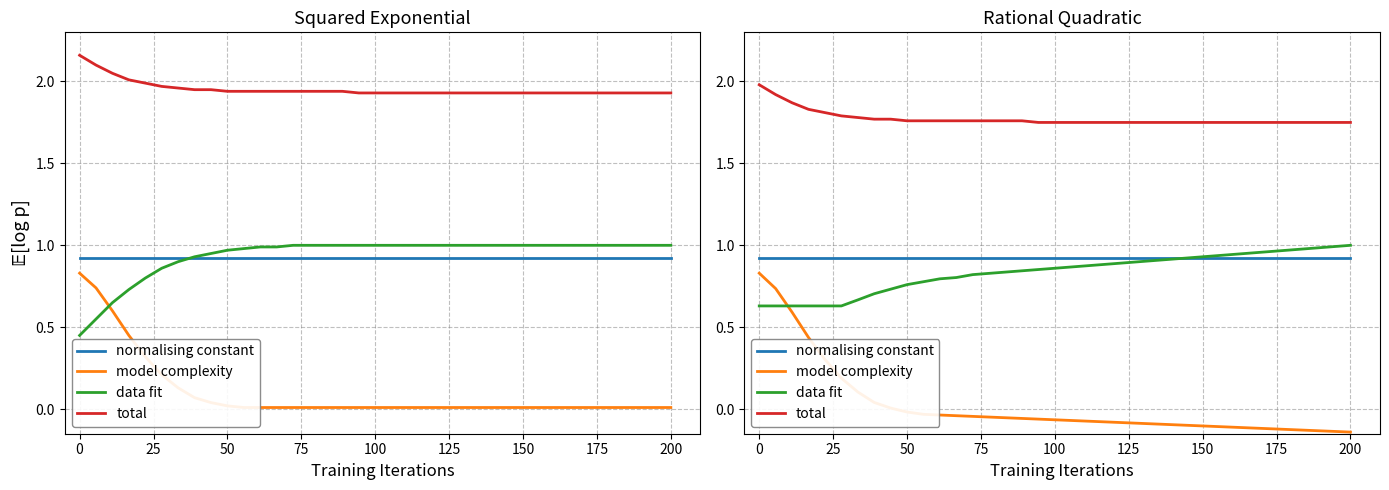

True or false: data fit and total cross at least once.

False